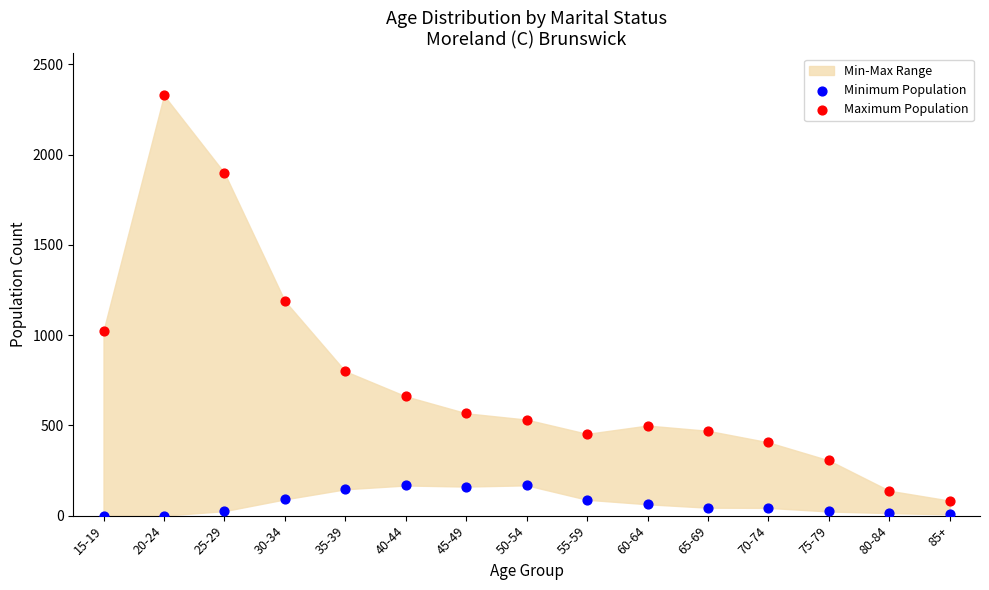

Which series contains the lowest Y value?

Minimum Population